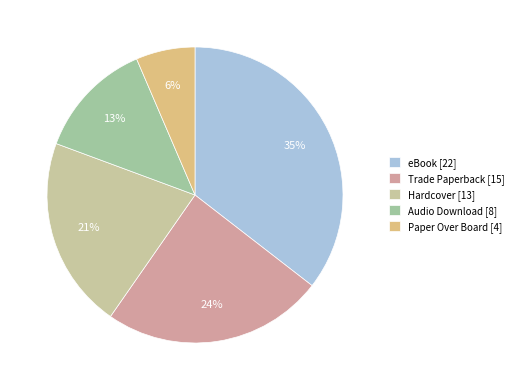

How many segments does this pie chart have?

5